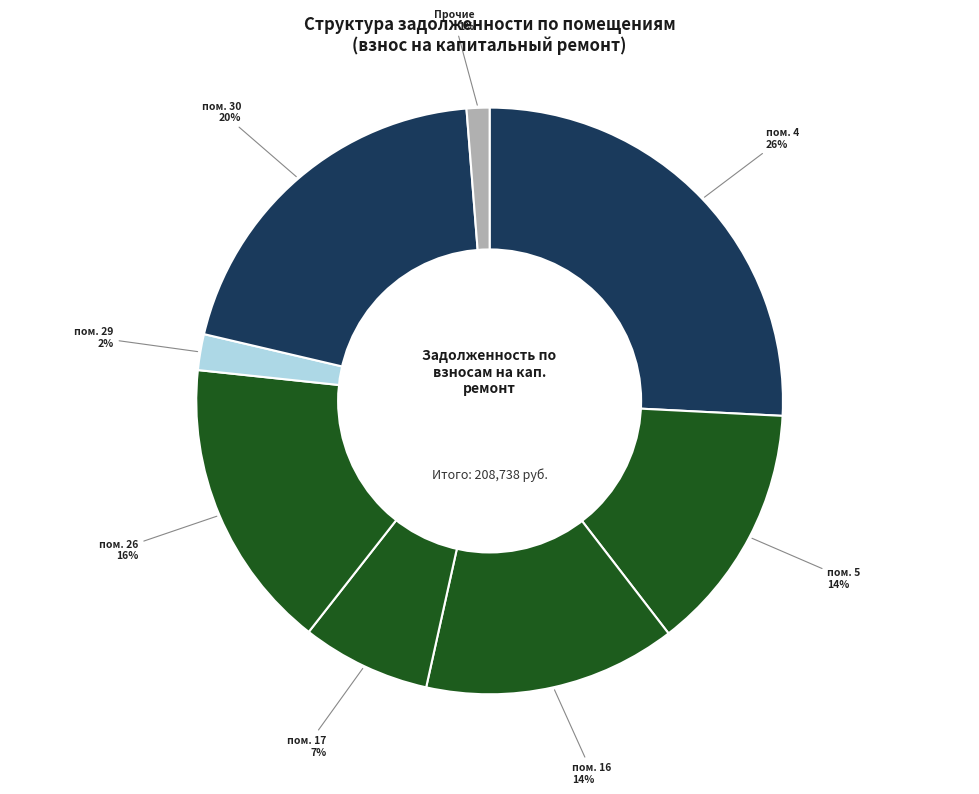

Do Прочие and пом. 29 together represent more than half of the pie?

No